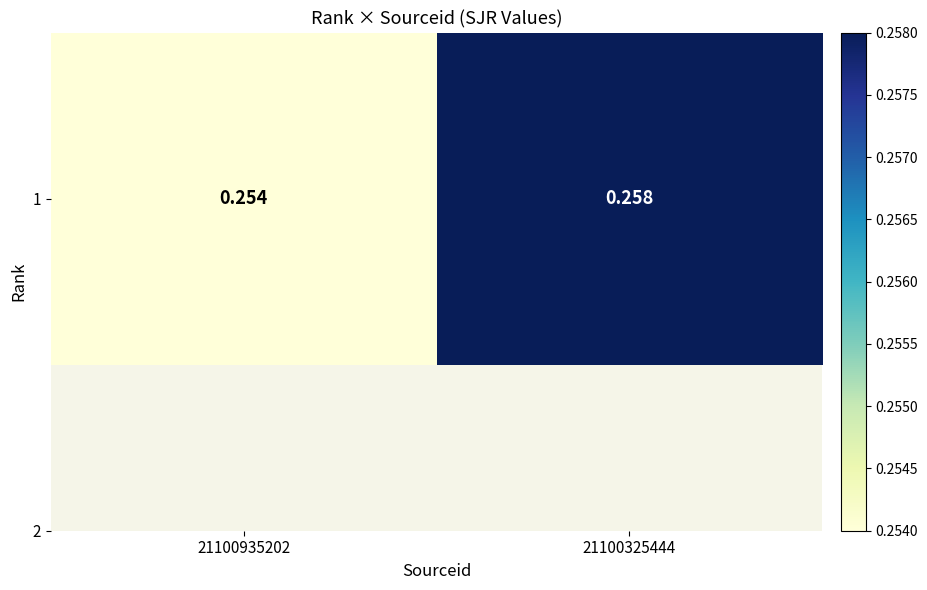

How many series are shown in this chart?

1